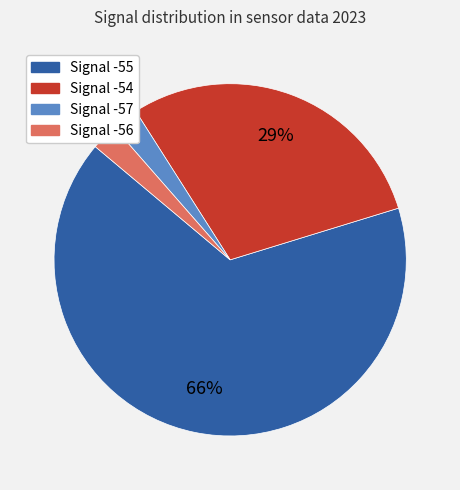

How many segments does this pie chart have?

4